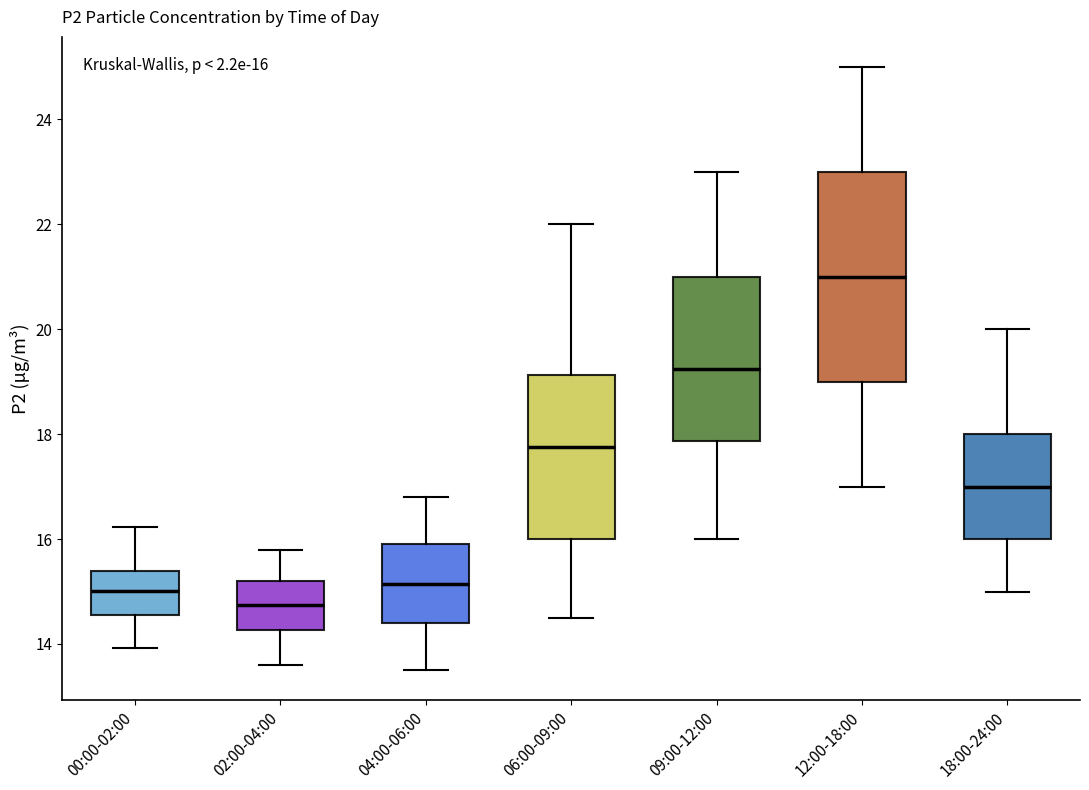

Which box's median line is the highest?

12:00-18:00